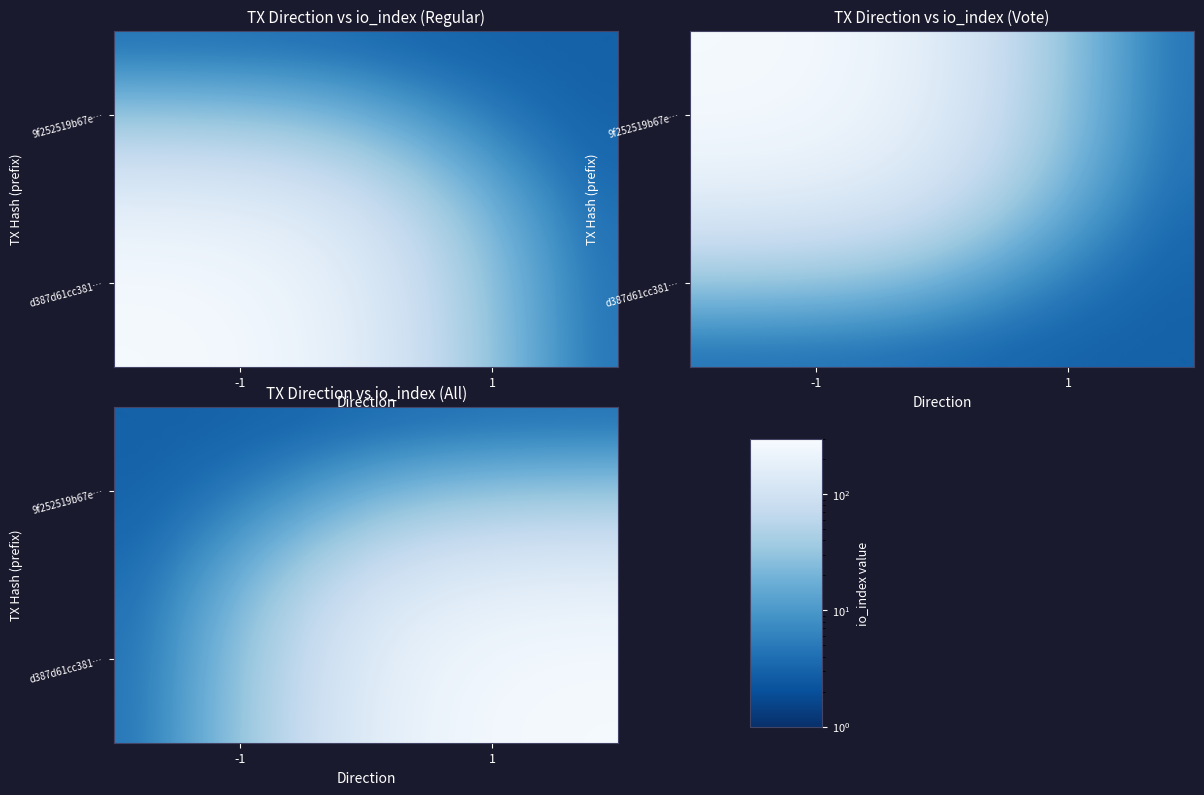

List the series in order of their overall mean, highest first.

d387d61cc381…, 9f252519b67e…